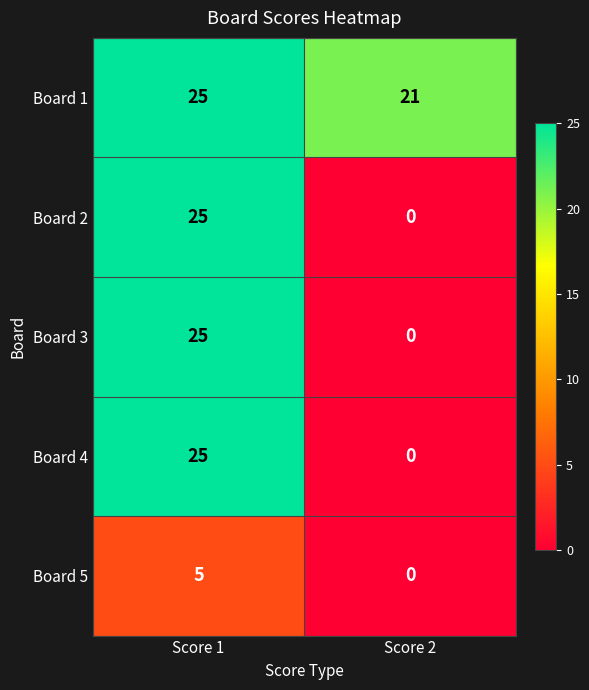

Is it true that Board 4 equals 0 at Score 2?

True